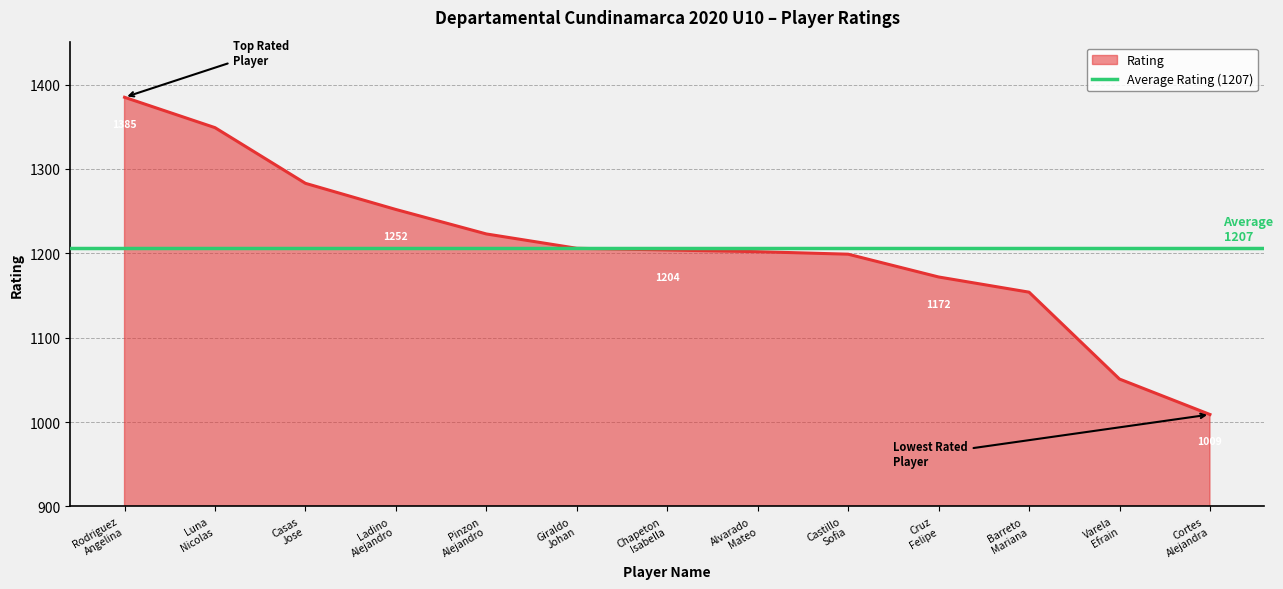

How many values are below 1204?

6